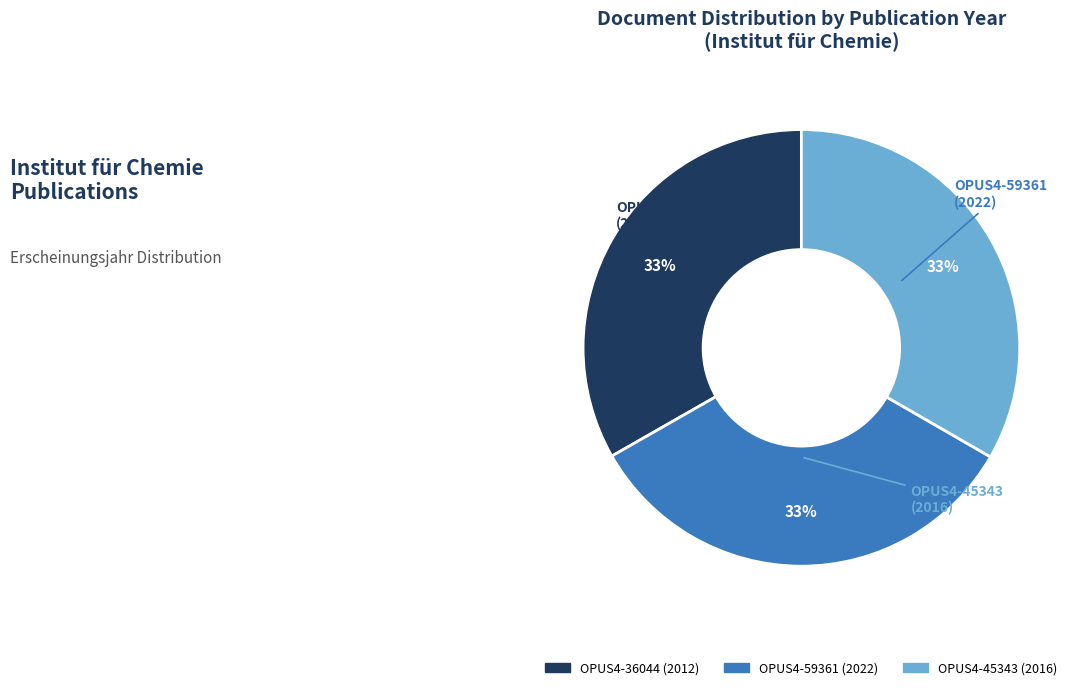

What percentage is the OPUS4-45343 (2016) slice, to the nearest percent?

33%